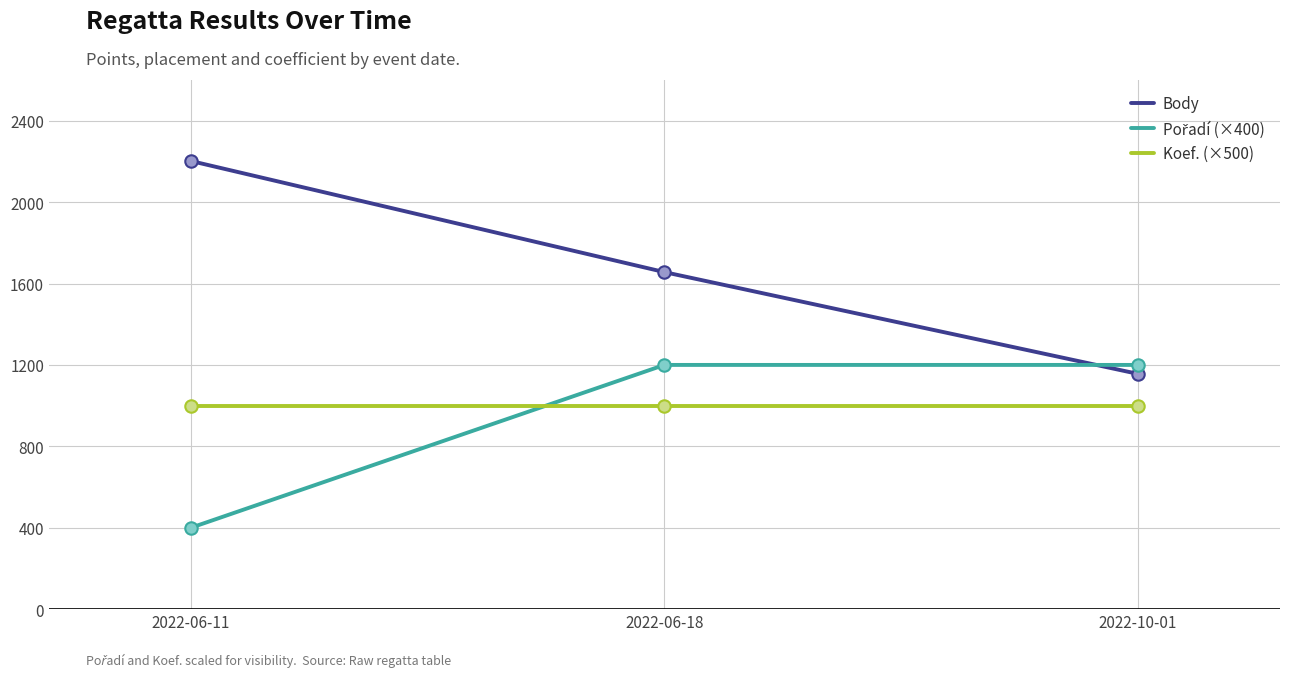

At how many categories does at least one series exceed 1504?

2